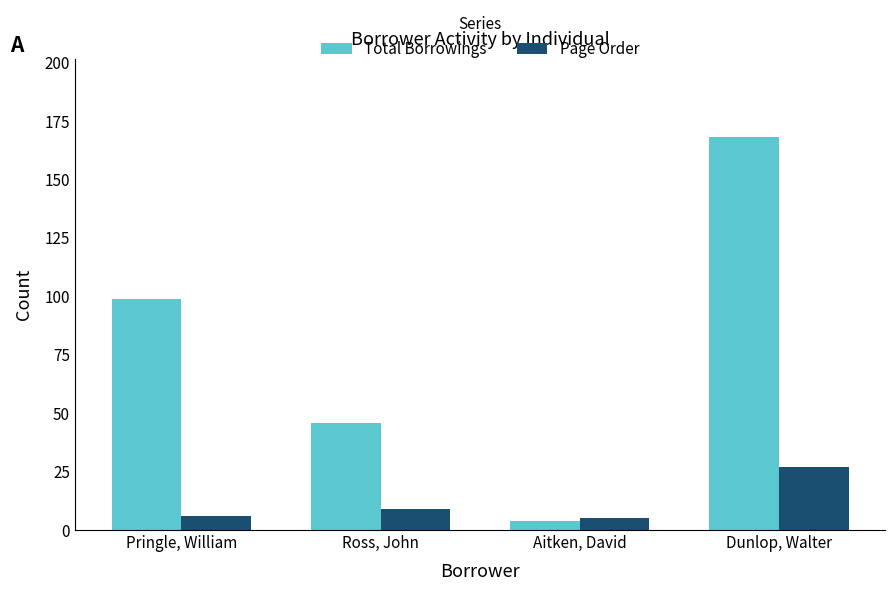

What is the maximum value for Page Order?

27